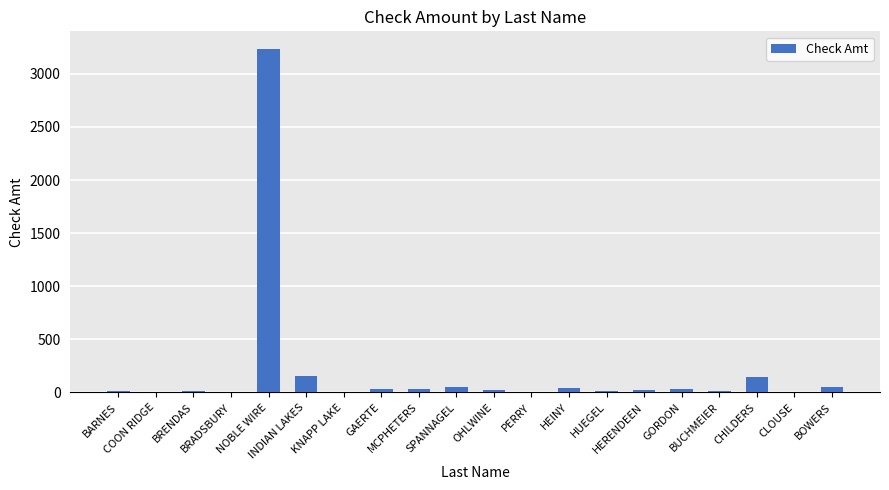

What is the change in value from HERENDEEN to BUCHMEIER?

-12.2